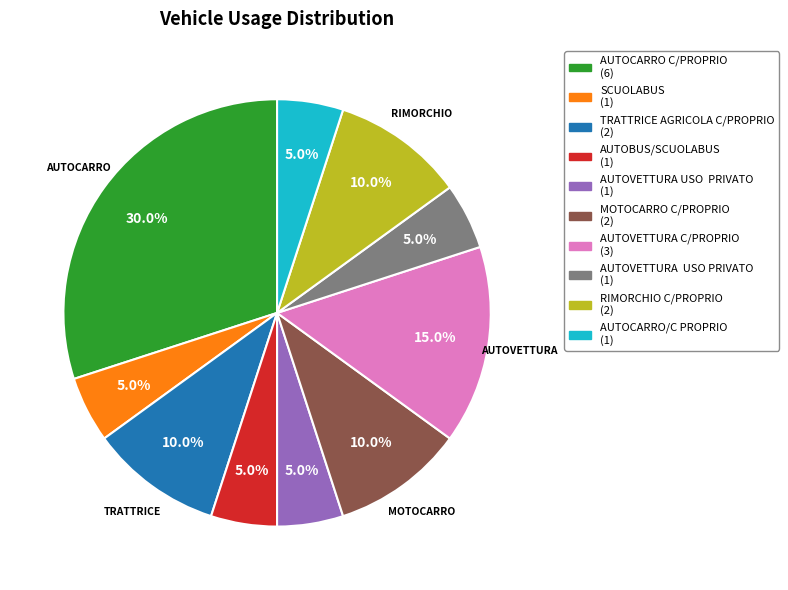

Is there any slice that represents more than half of the pie?

No